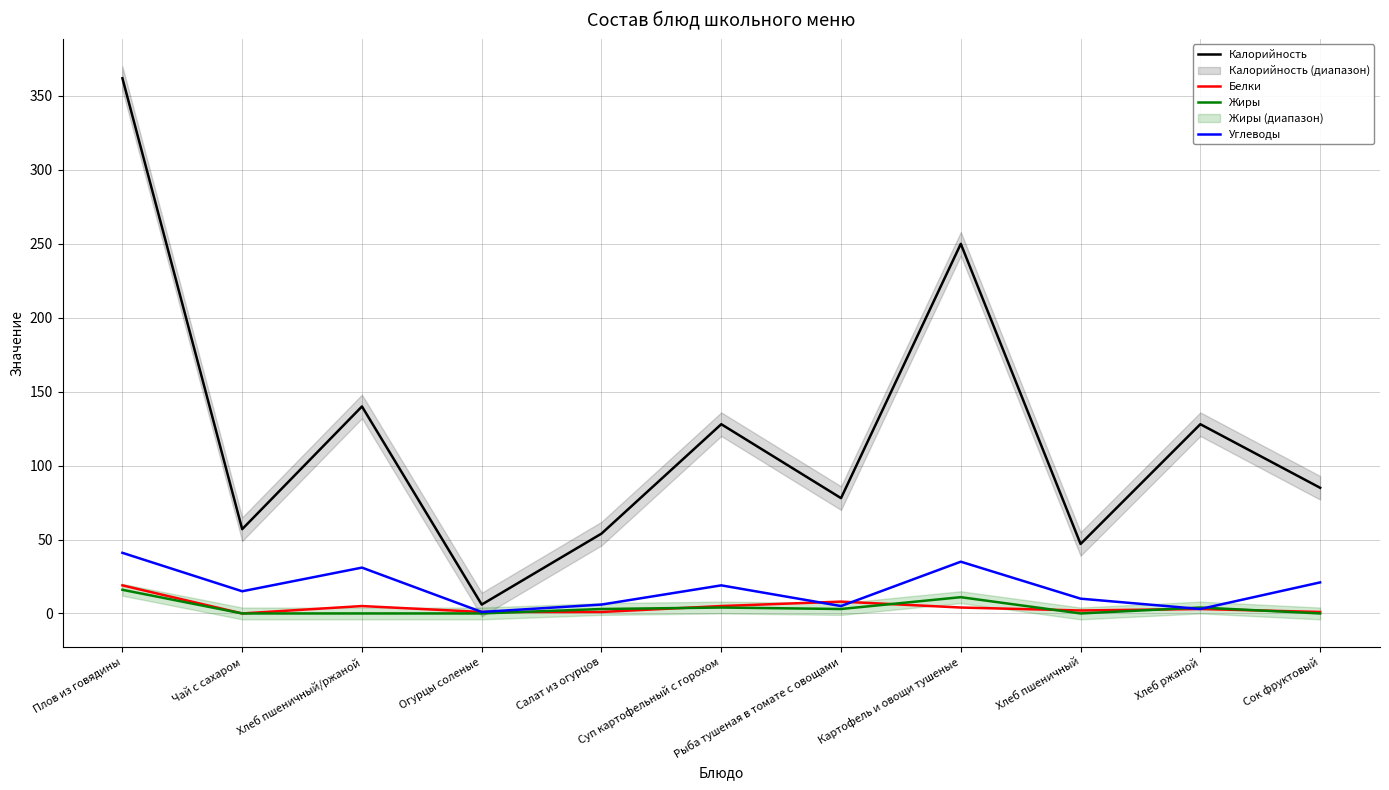

Is it true that Углеводы equals 19 at Суп картофельный с горохом?

True